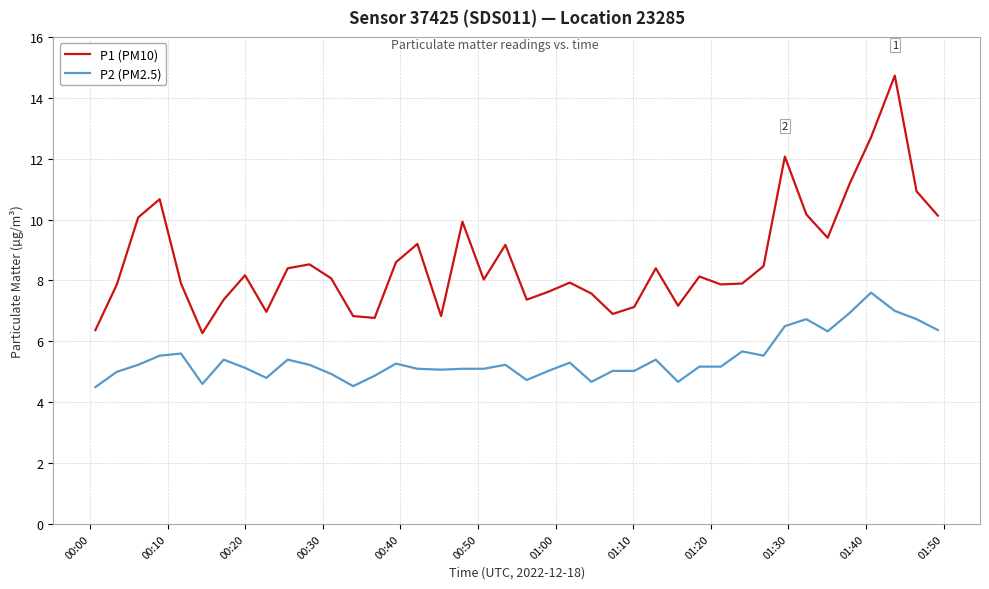

What is the maximum value shown in the chart?

14.7